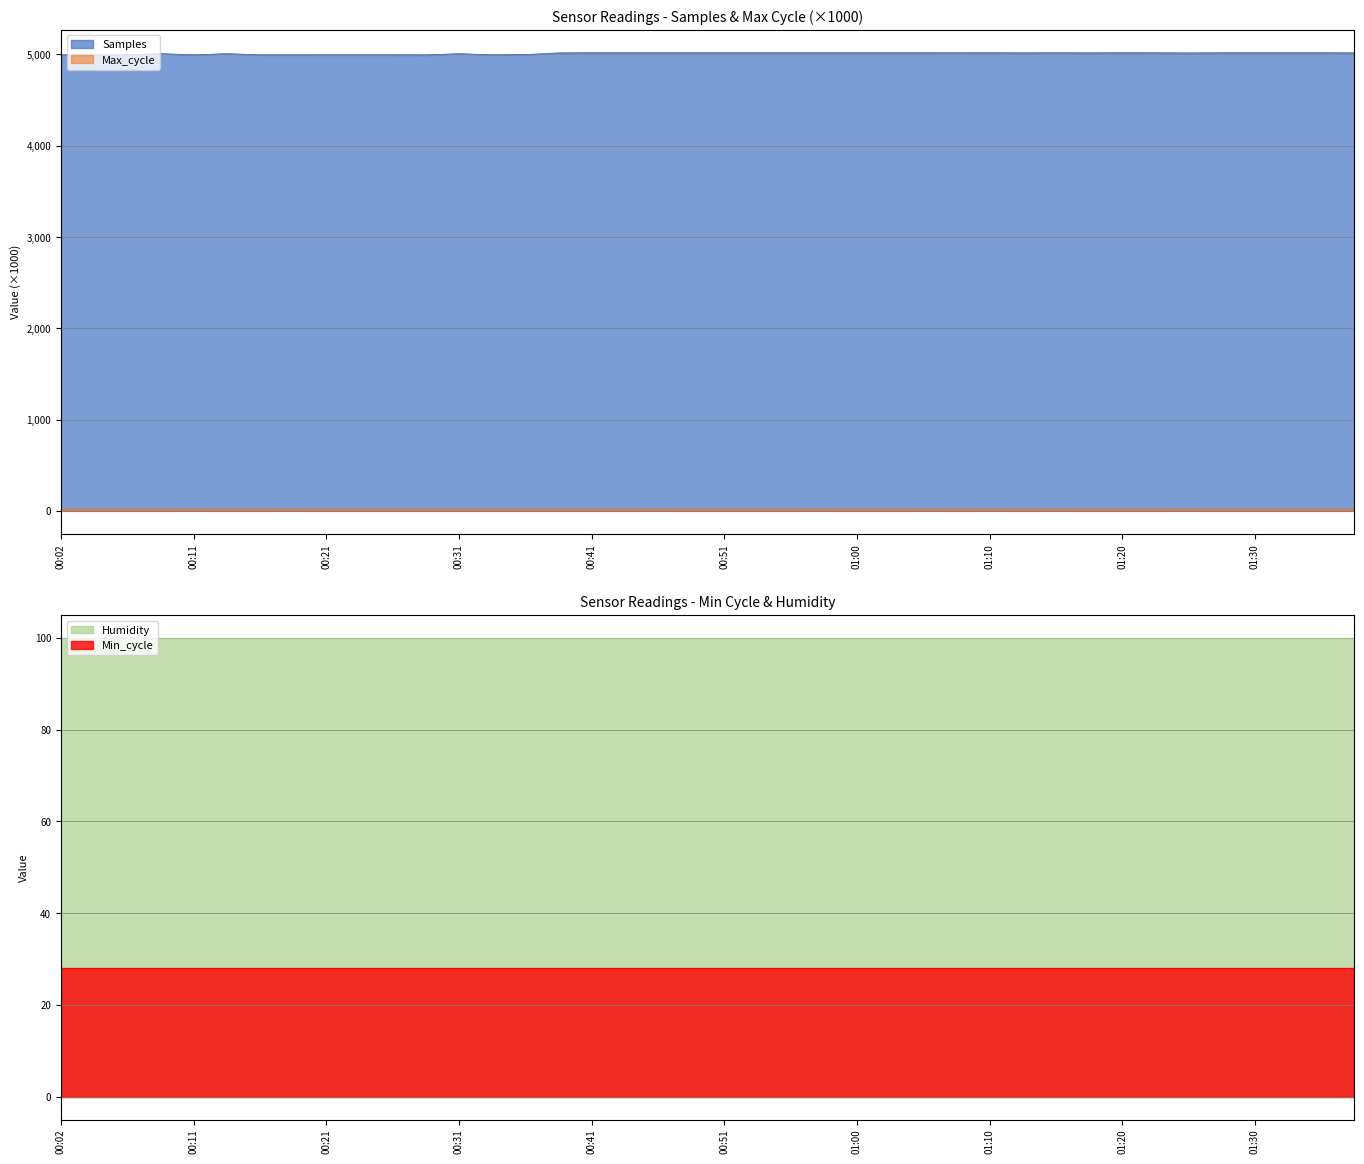

What is the difference between the maximum and minimum values in the Max_cycle series?

0.5